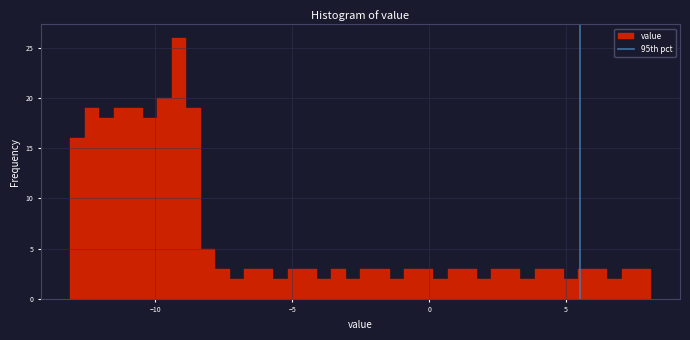

Around what value on the x-axis is the tallest bar? Give the approximate position of its centre, as read against the axis.

-9.0